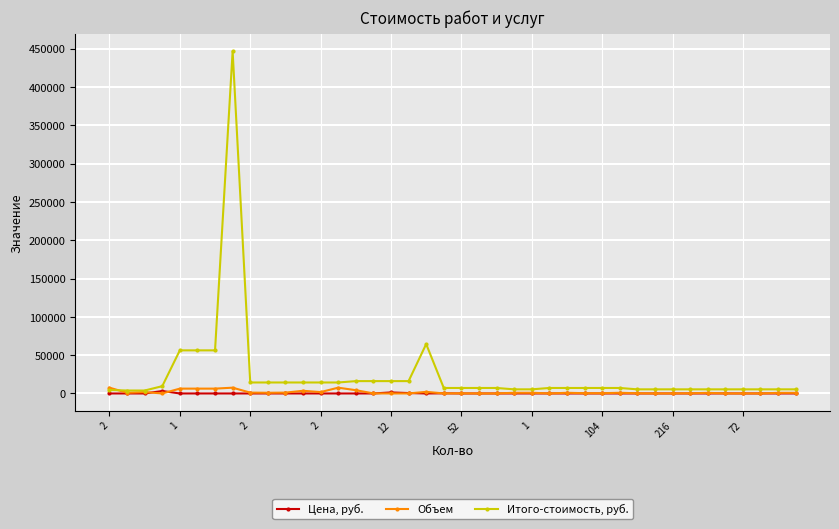

True or false: Итого-стоимость, руб. has more than 1 points higher than both neighbors.

True